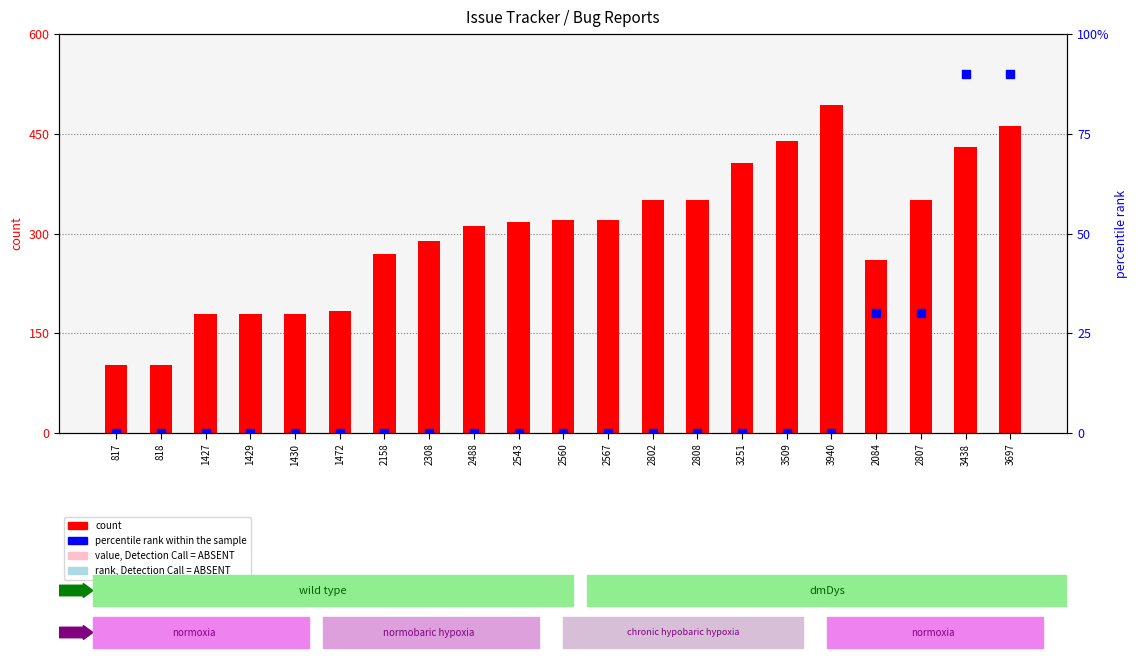

Which series has the largest total across all categories?

count